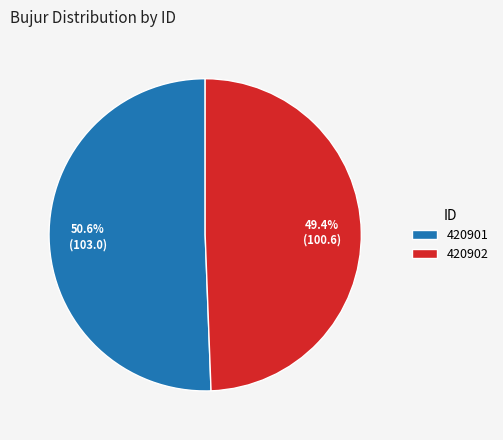

The 420901 slice represents 51% of the pie. True or false?

True